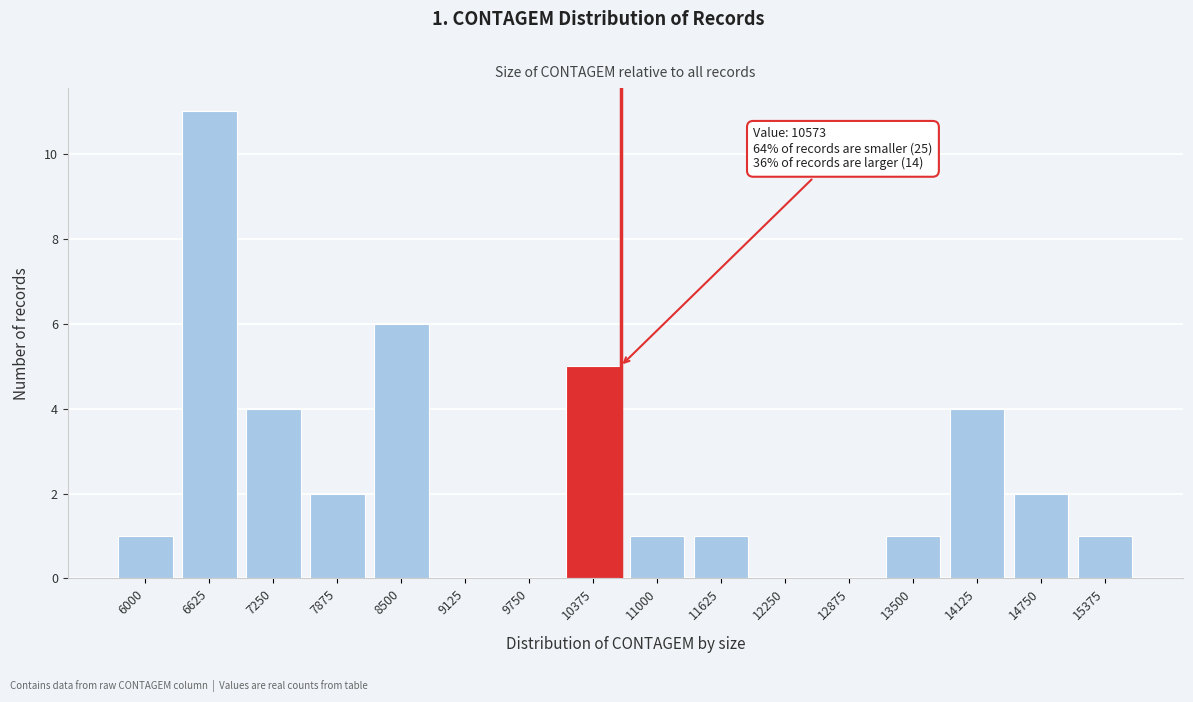

Reading right to left, list all the values displayed in this chart.

15375=1	14750=2	14125=4	13500=1	12875=0	12250=0	11625=1	11000=1	10375=5	9750=0	9125=0	8500=6	7875=2	7250=4	6625=11	6000=1